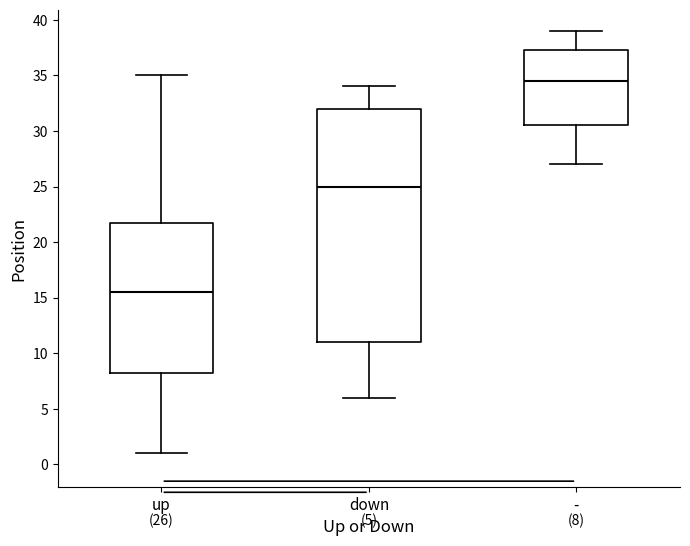

Which box's median line is the highest?

-